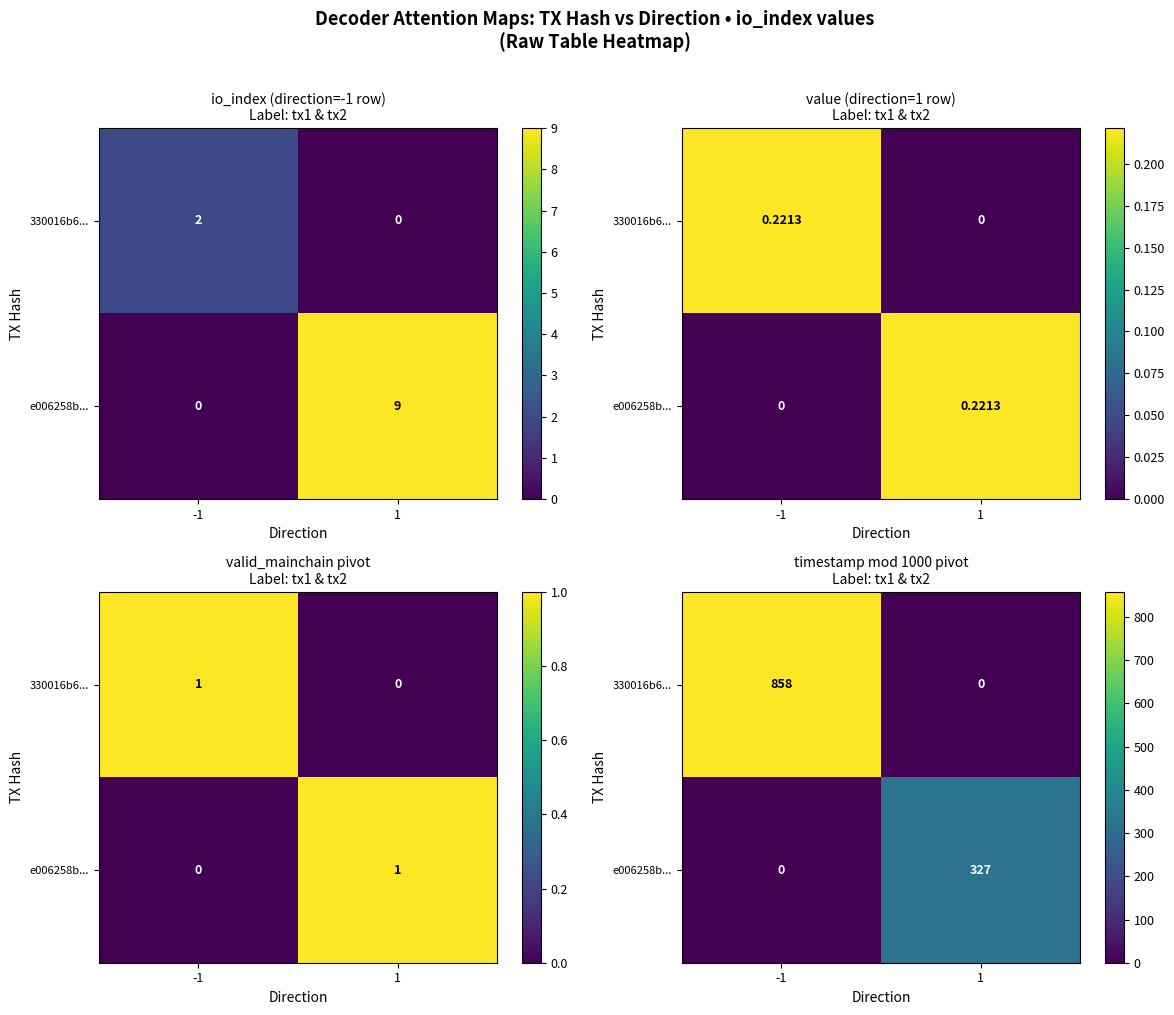

At -1, list the series in order from smallest to largest.

e006258b..., 330016b6...